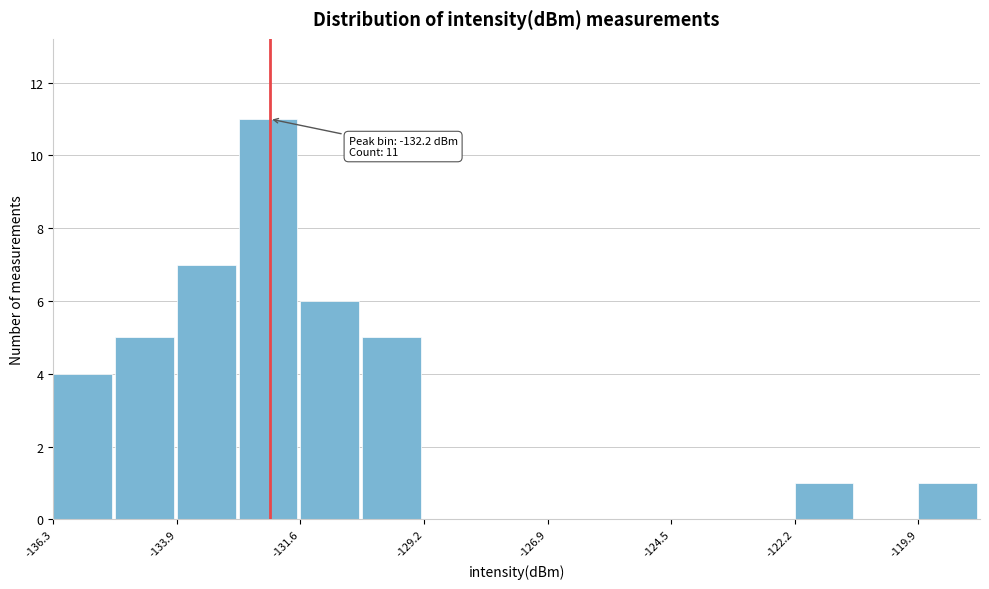

Around what value on the x-axis is the tallest bar? Give the approximate position of its centre, as read against the axis.

-132.0